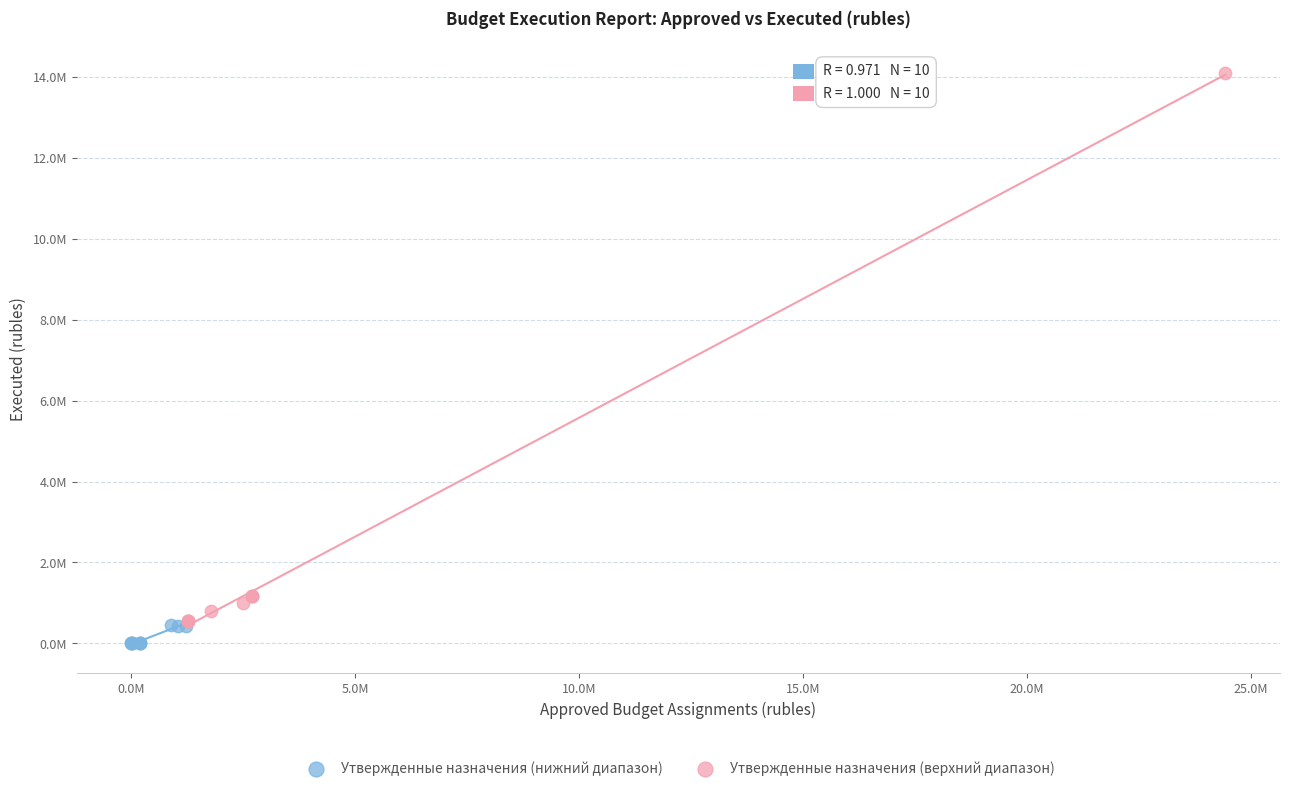

What are all the series names shown in the legend?

Утвержденные назначения (нижний диапазон), Утвержденные назначения (верхний диапазон)